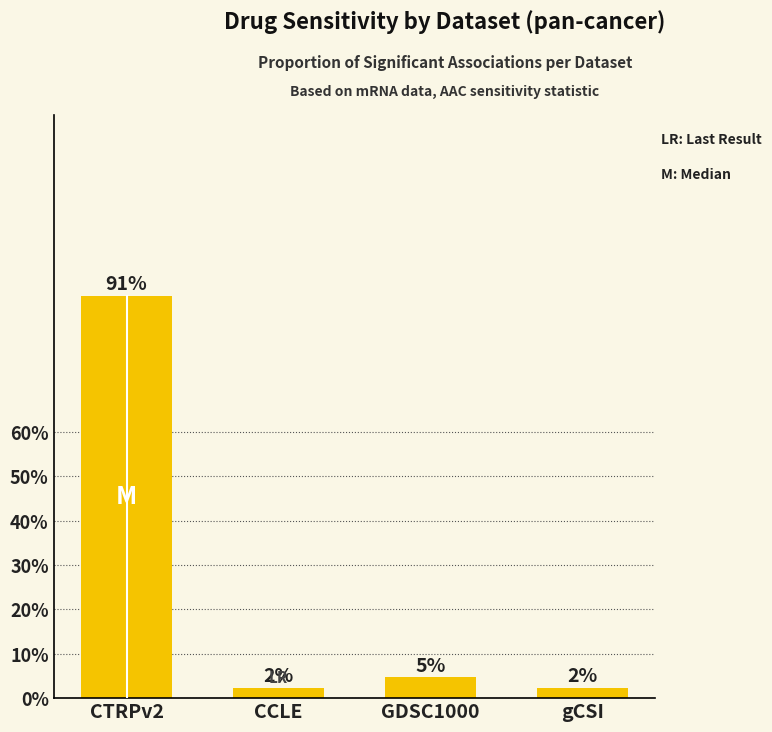

What is the greatest value displayed?

90.7